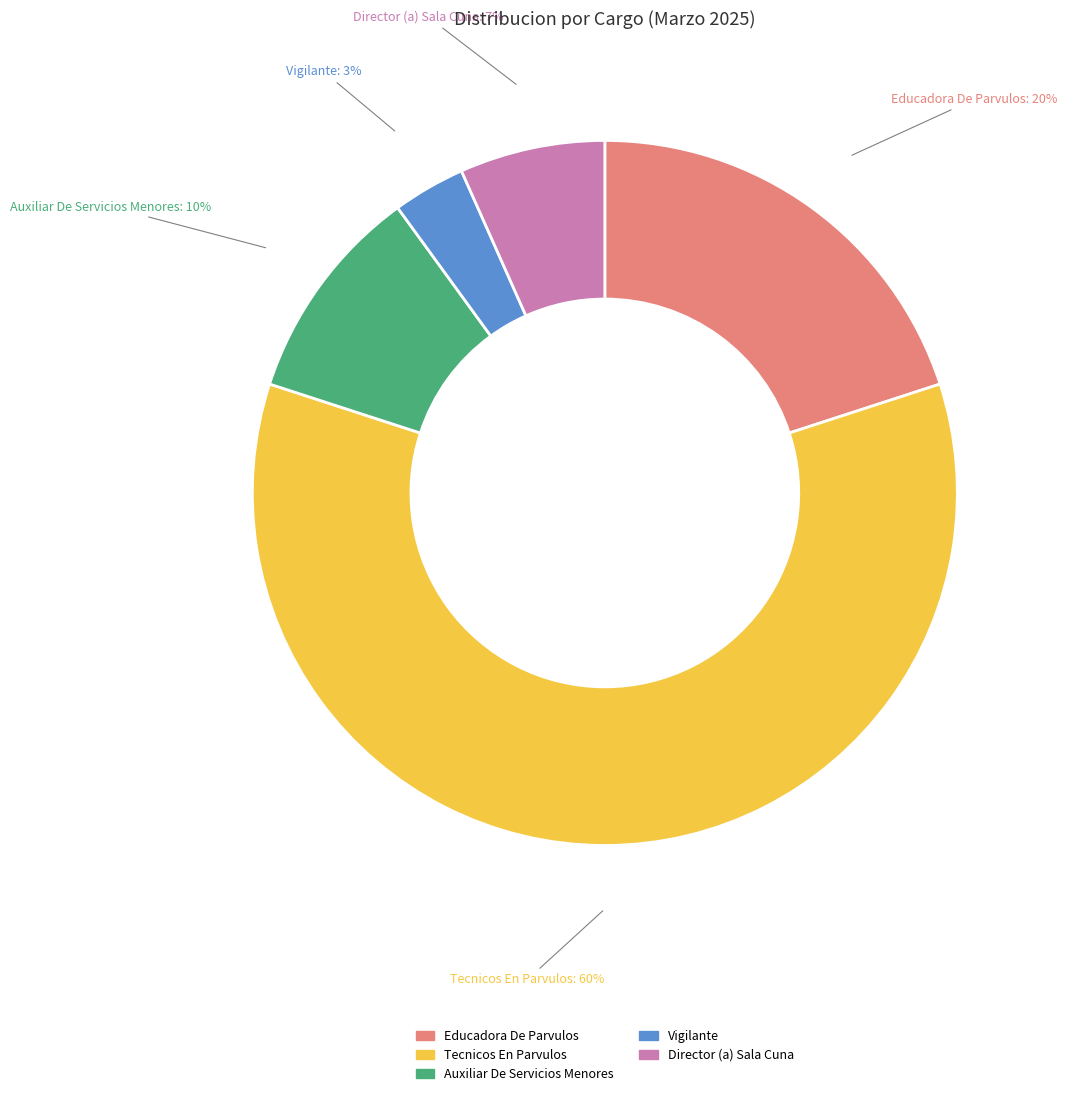

How many segments does this pie chart have?

5